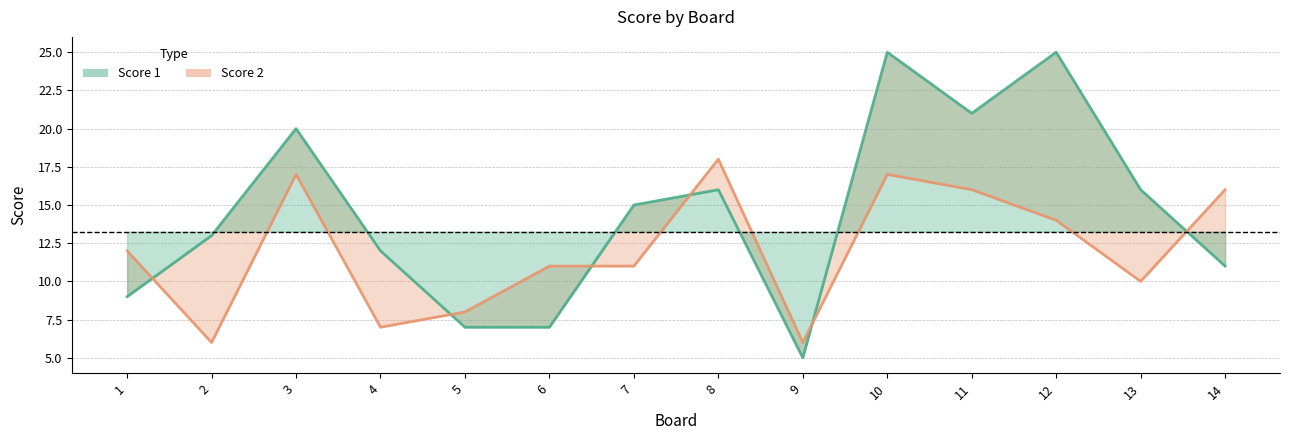

At how many categories does at least one series exceed 17?

5